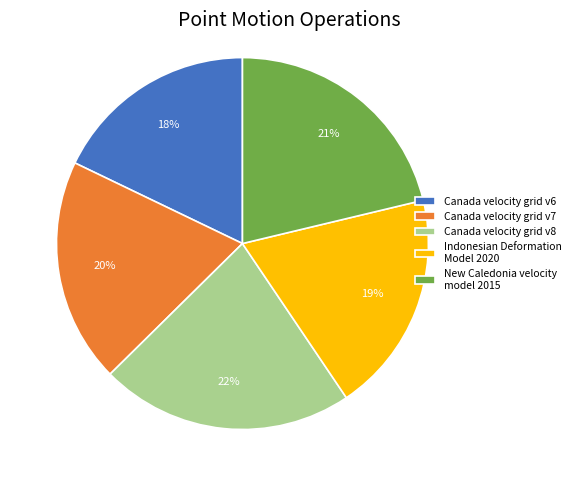

Which category has the biggest portion of the pie?

Canada velocity grid v8